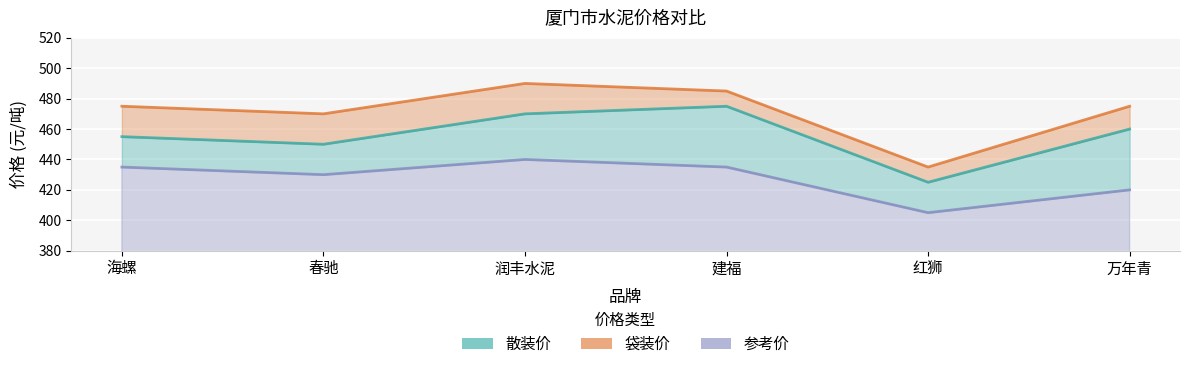

True or false: 袋装价 and 参考价 cross at least once.

False